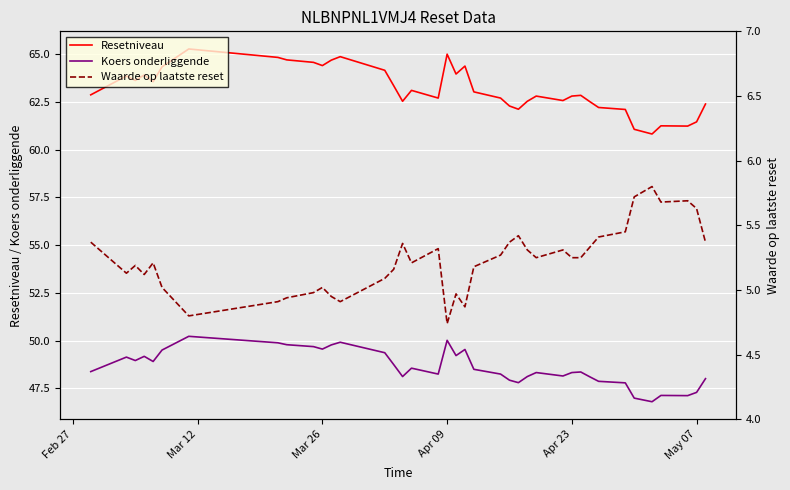

True or false: Koers onderliggende and Resetniveau intersect in this chart.

False